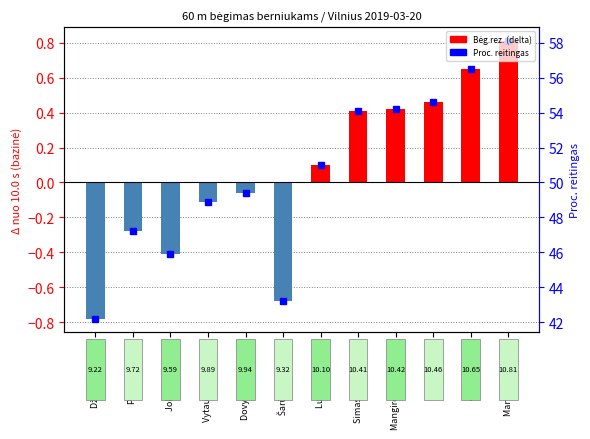

The chart shows a value of -0.1 at Dovydas Tarvydas. True or false?

True